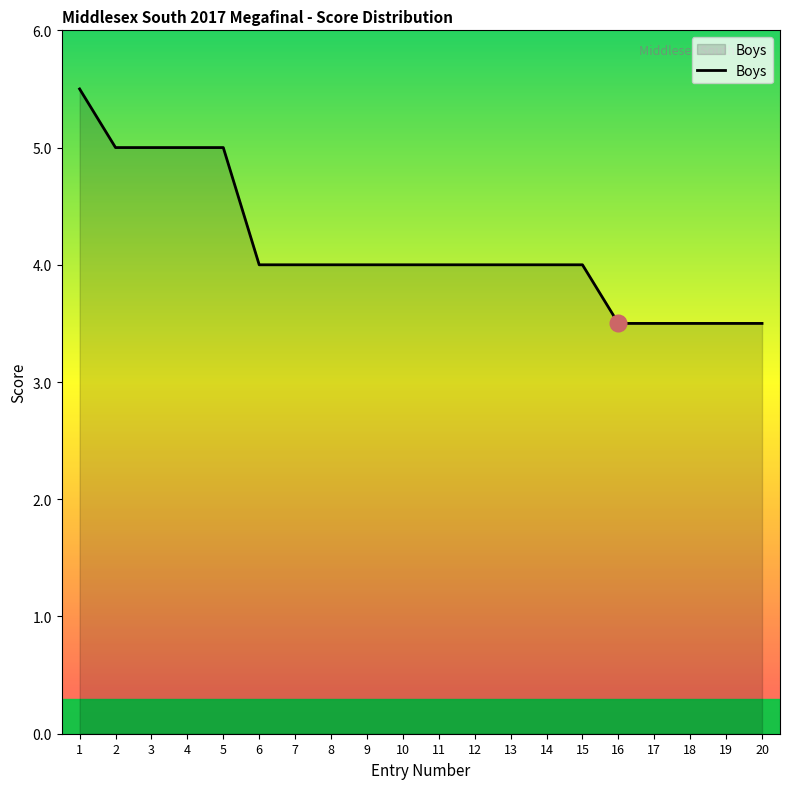

Reading right to left, list all the values displayed in this chart.

3.5	3.5	3.5	3.5	3.5	4.0	4.0	4.0	4.0	4.0	4.0	4.0	4.0	4.0	4.0	5.0	5.0	5.0	5.0	5.5